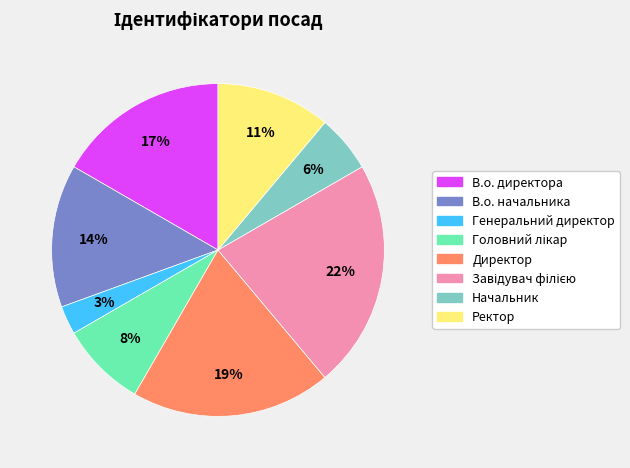

True or false: Ректор accounts for 11% of the total.

True